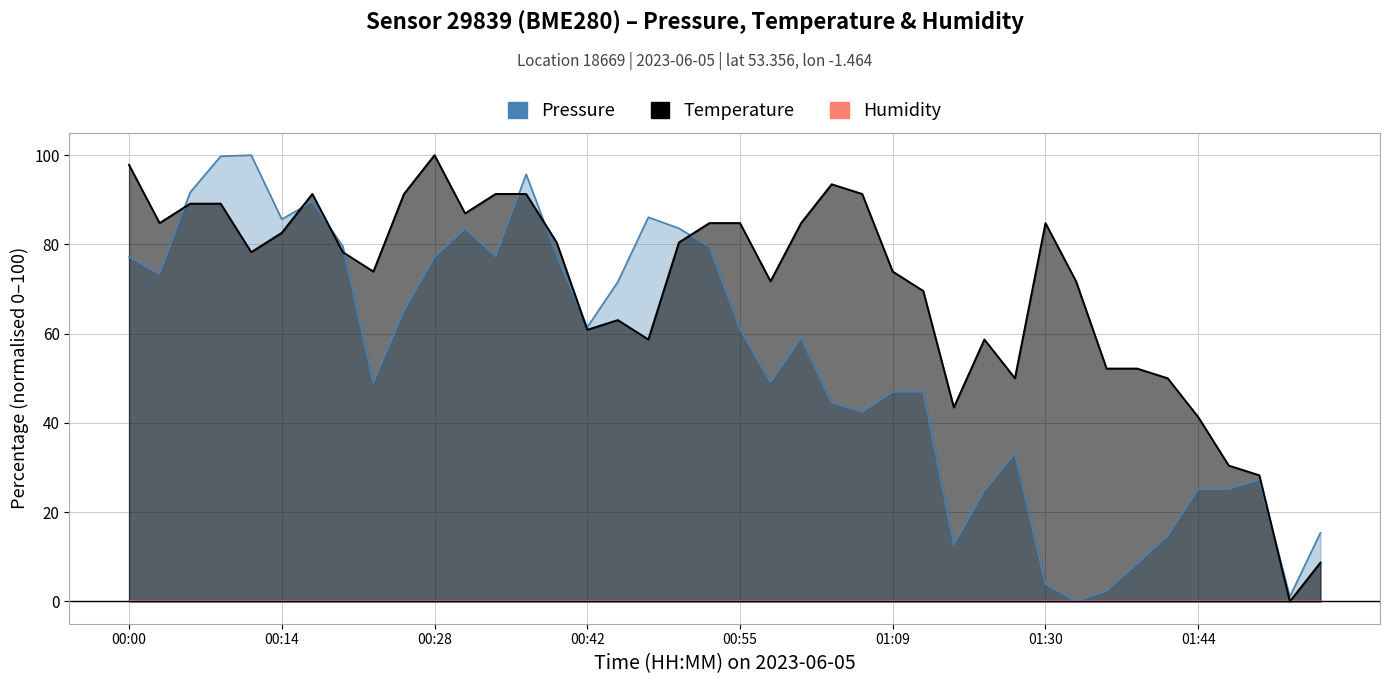

Rank the categories by Temperature value from lowest to highest.

38, 39, 37, 36, 35, 27, 29, 34, 32, 33, 17, 28, 15, 16, 26, 21, 31, 8, 25, 00:55, 01:44, 14, 18, 01:09, 00:14, 19, 20, 22, 30, 11, 00:28, 00:42, 01:30, 9, 12, 13, 24, 23, 00:00, 10